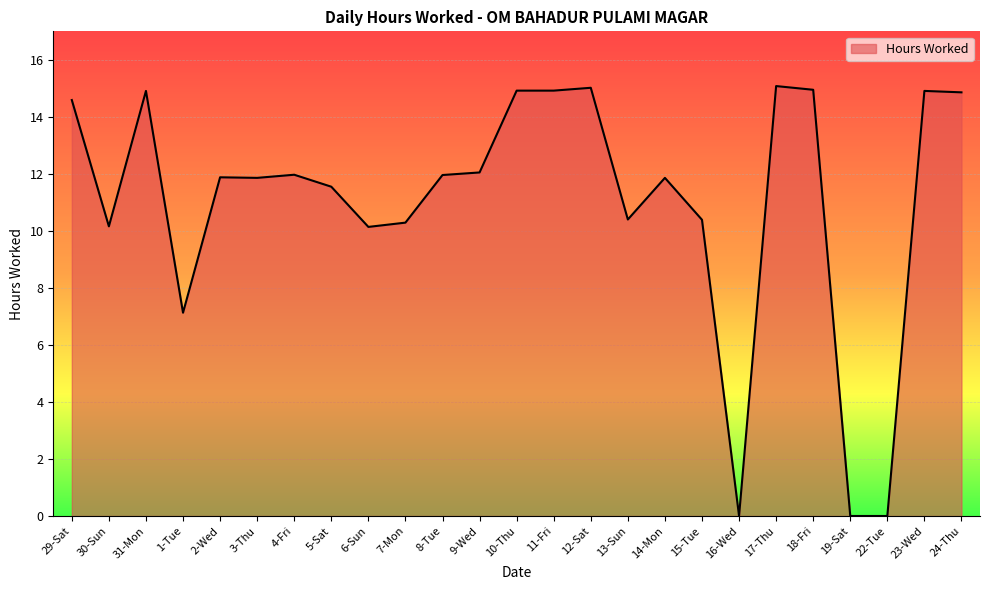

At which category does the data reach its first local valley?

30-Sun